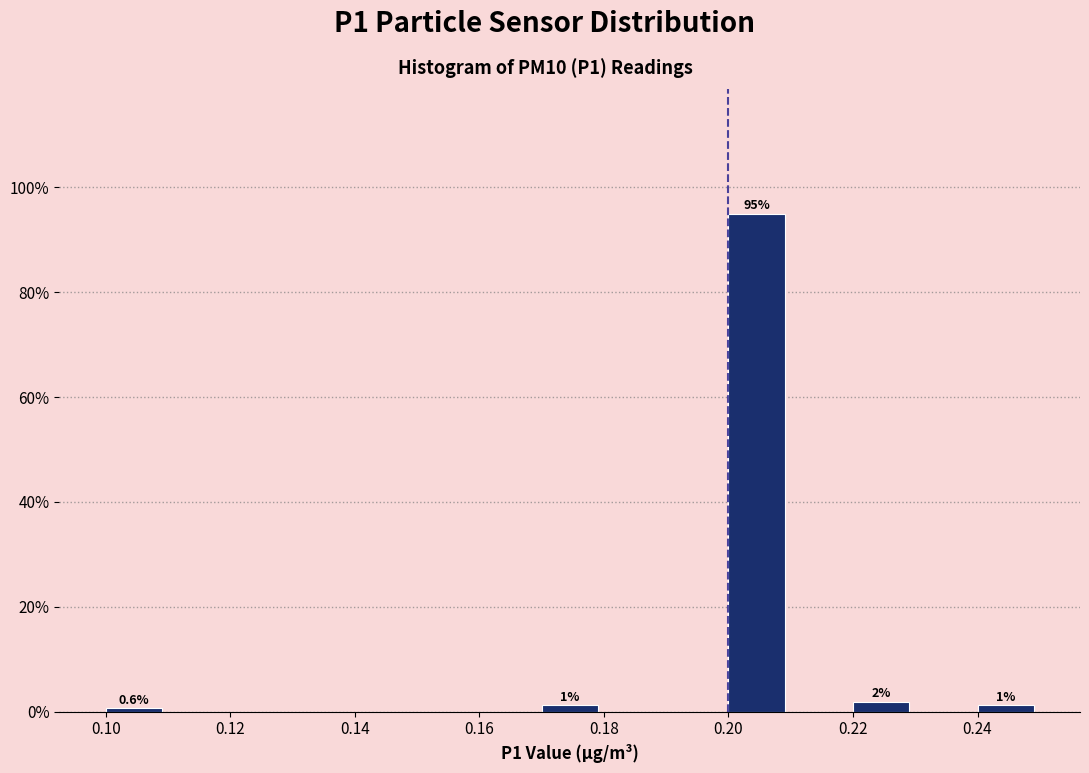

Which range on the x-axis has the tallest bar?

0.20 to 0.21